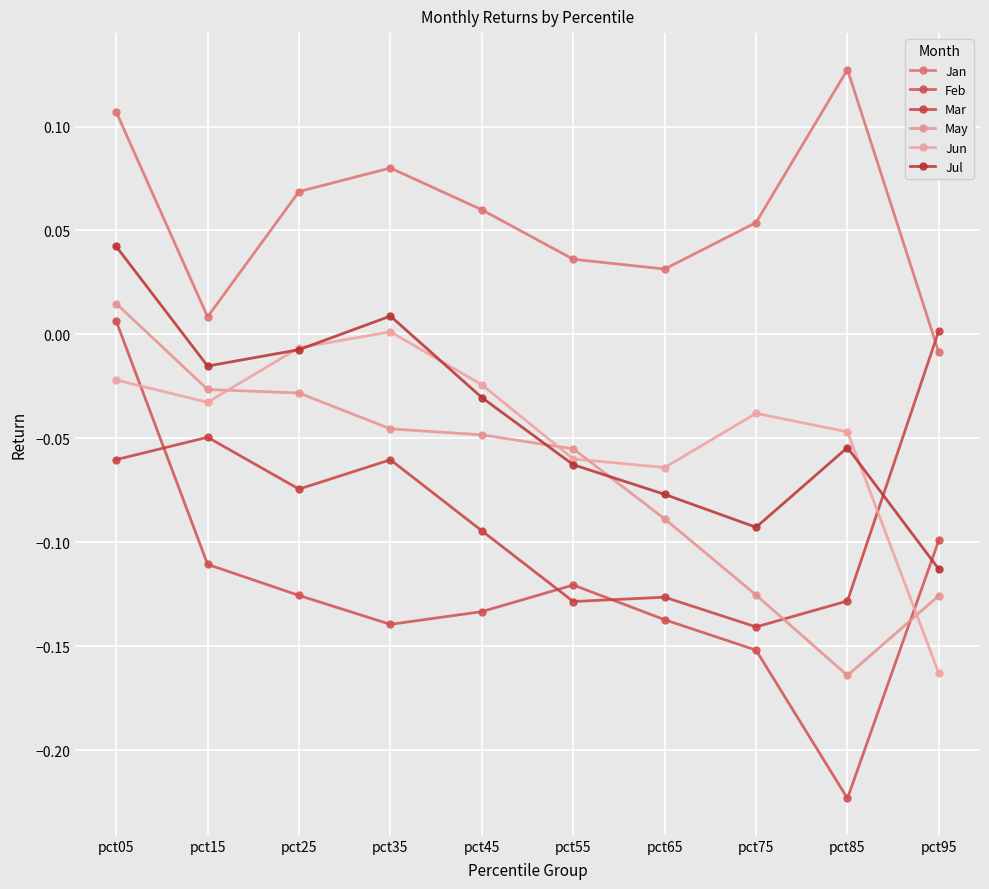

Which series has the largest range (max minus min)?

Feb